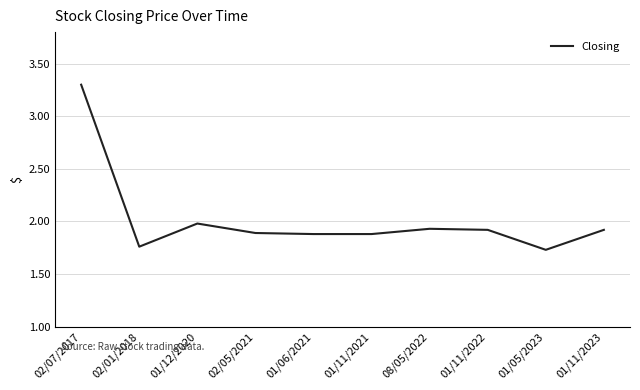

True or false: the data shows 0.4 at 02/05/2021.

False